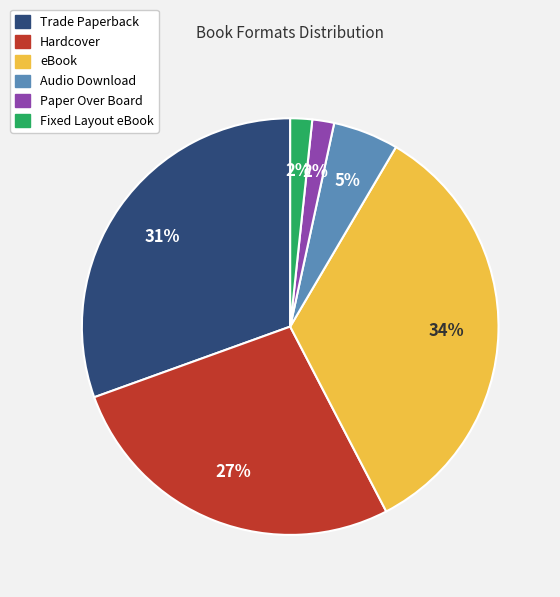

Count the number of slices in the pie.

6